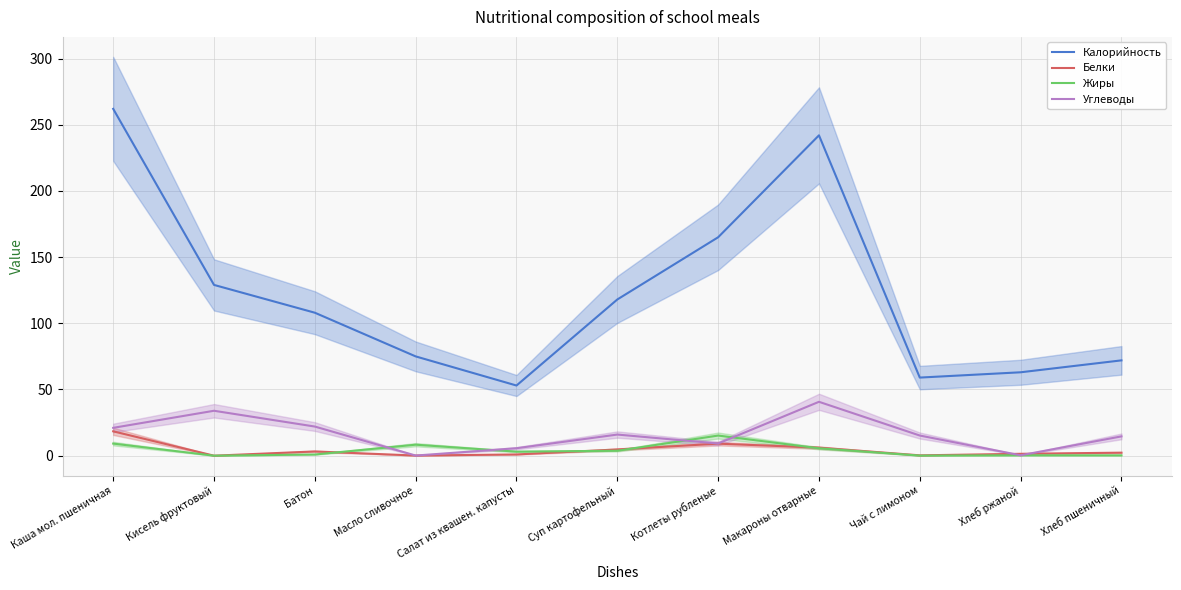

At which category is the sum across all series the highest?

Каша мол. пшеничная